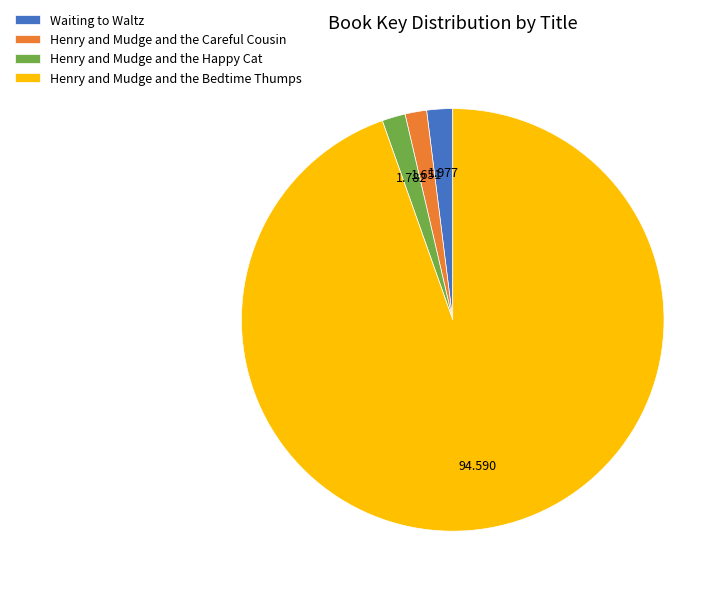

Does Henry and Mudge and the Bedtime Thumps account for over 50% of the chart?

Yes